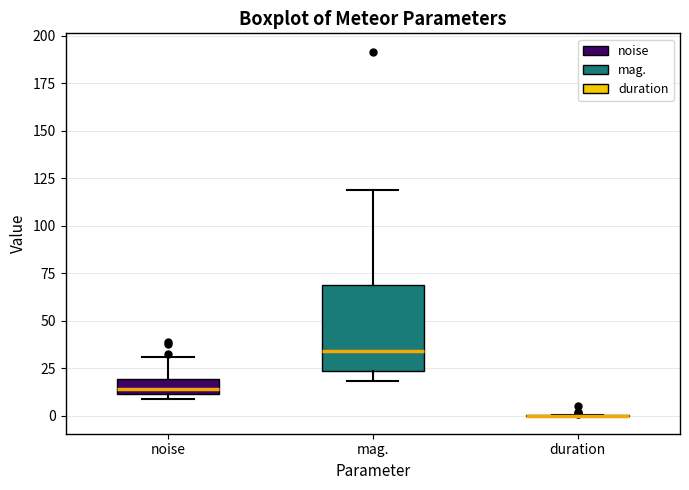

Reading left to right, read every box against the y-axis: the position of its median line, the range the box covers, and the ends of its whiskers. The values are not printed on the chart, so give them approximately, as read against the axis.

noise: median 15, box 10 to 20, whiskers 10 (just below the box's lower edge) to 30
mag.: median 35, box 25 to 70, whiskers 20 to 120
duration: box collapsed to a line at 0, whiskers 0 to 0